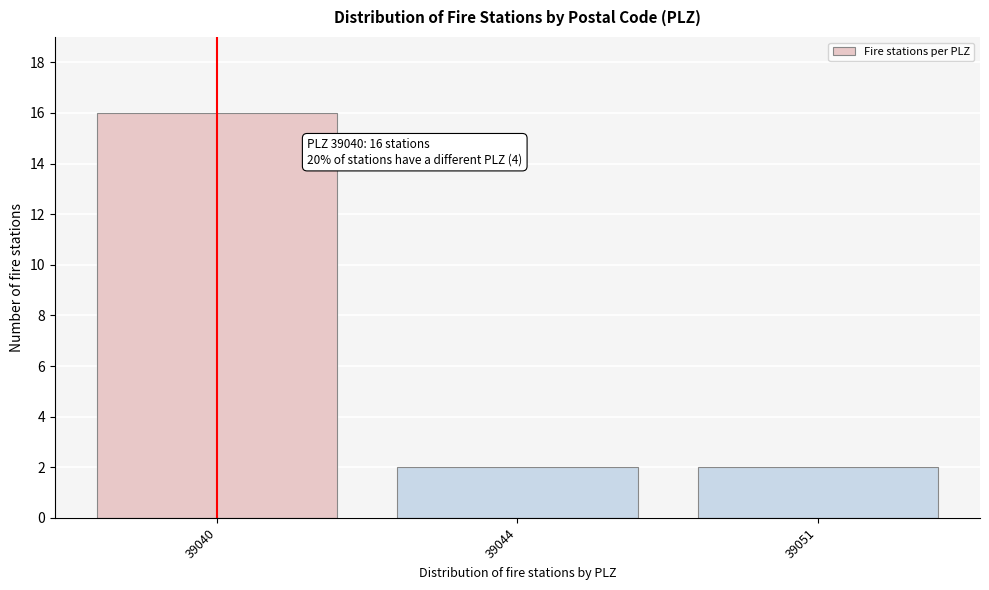

Reading left to right, what are all the values shown in this chart?

39040=16	39044=2	39051=2